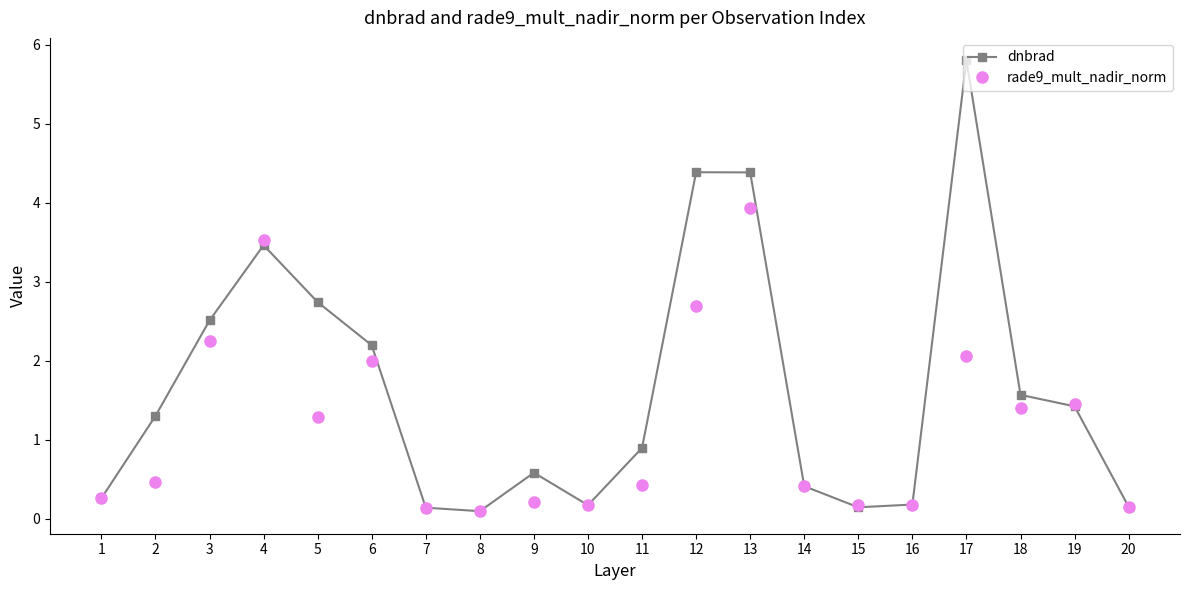

What are all the series names shown in the legend?

dnbrad, rade9_mult_nadir_norm